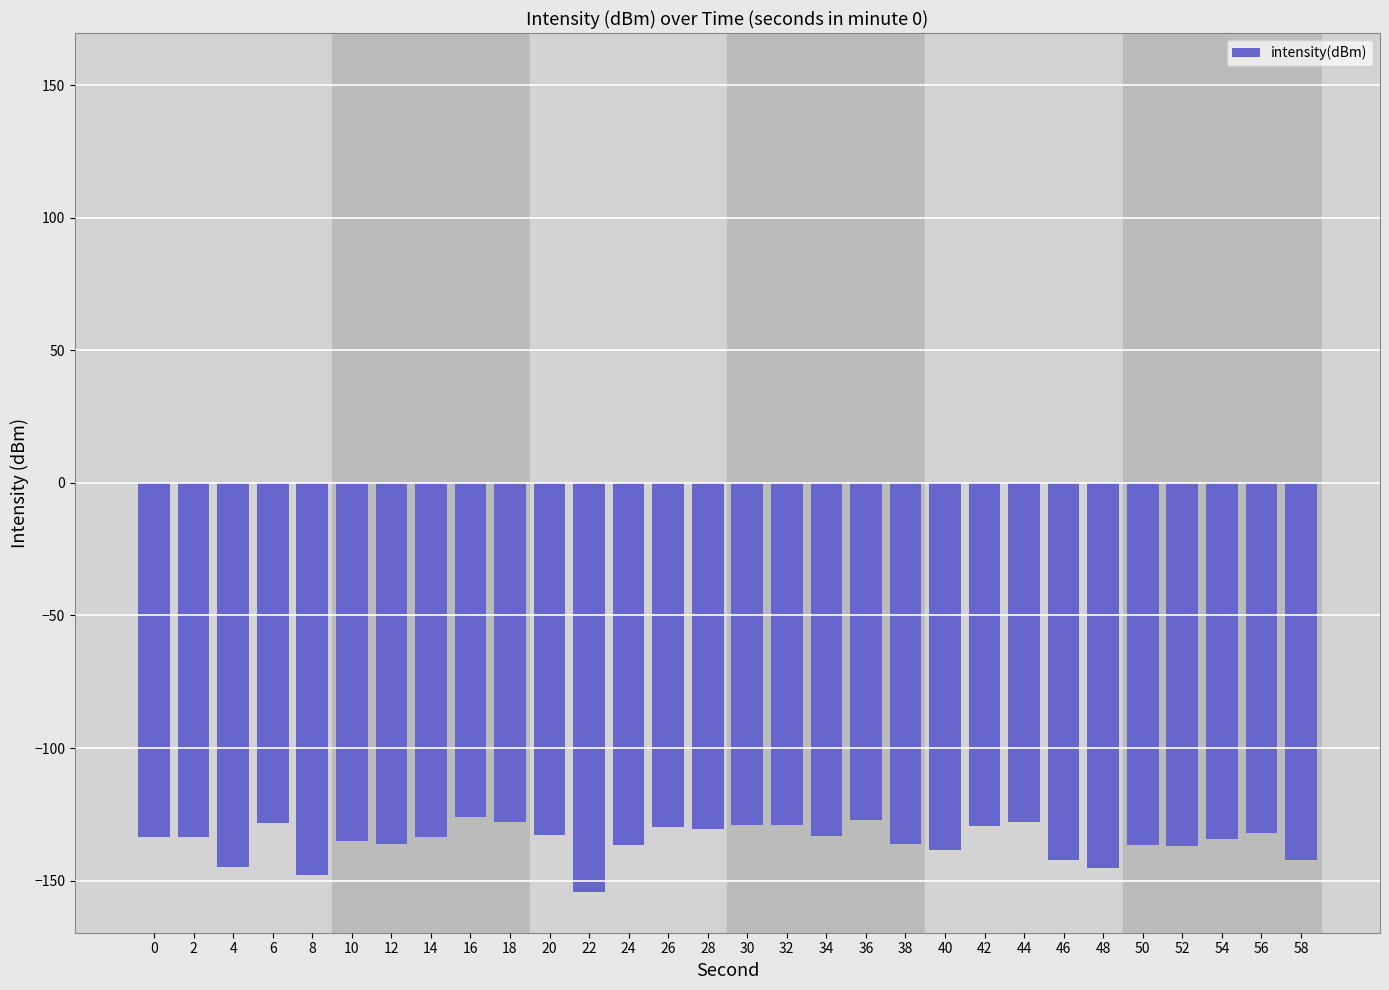

Between 14 and 32, which is larger?

32